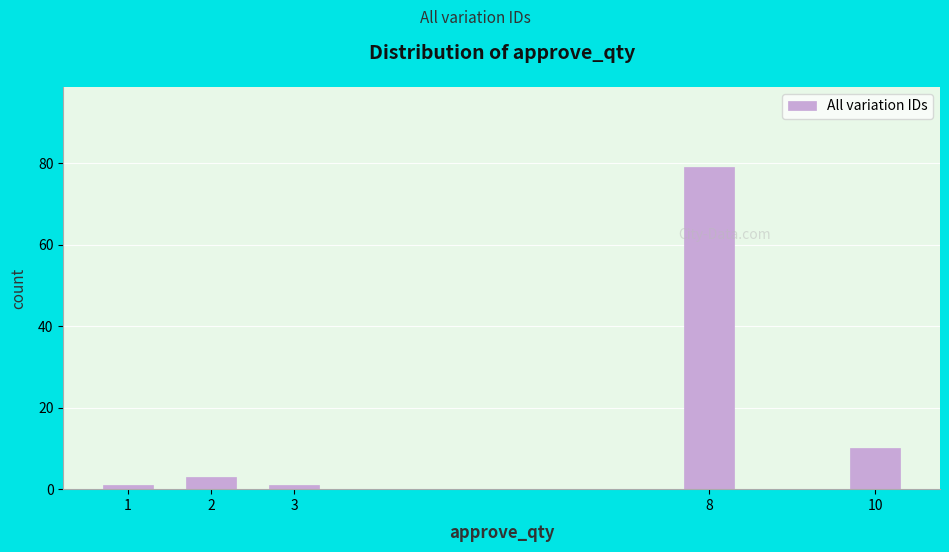

Reading left to right, list all the values displayed in this chart.

1=1	2=3	3=1	8=79	10=10